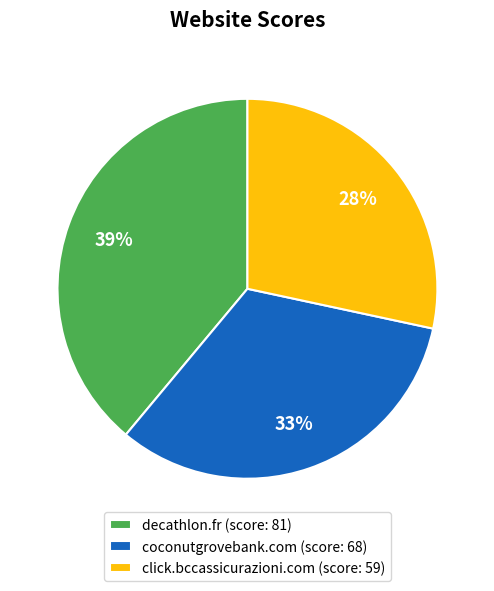

Is it true that decathlon.fr is 46% of the pie?

False